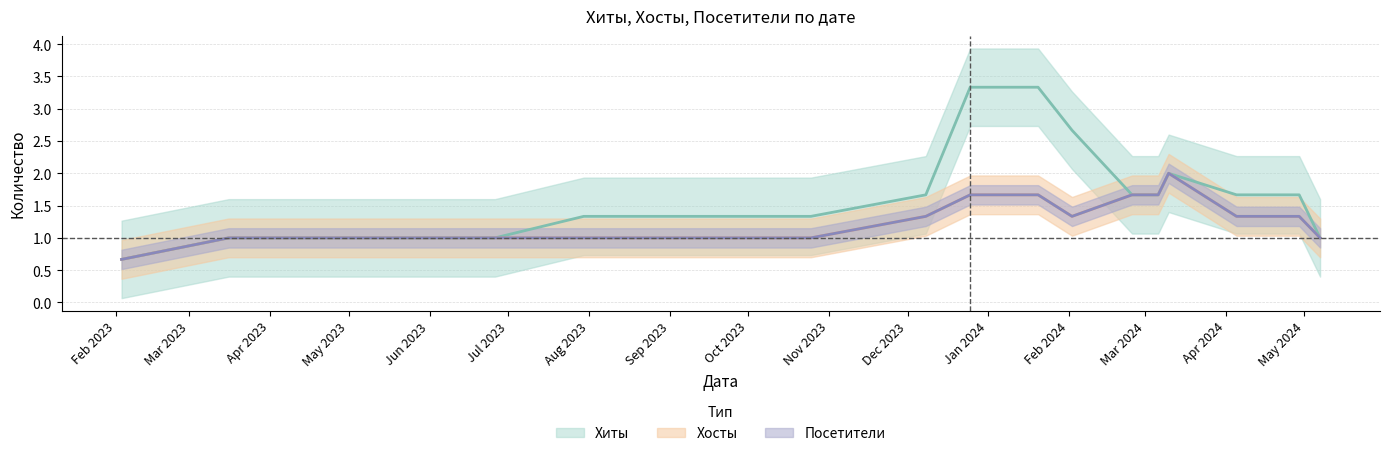

Rank the series by their maximum value, from lowest to highest.

Хосты, Посетители, Хиты